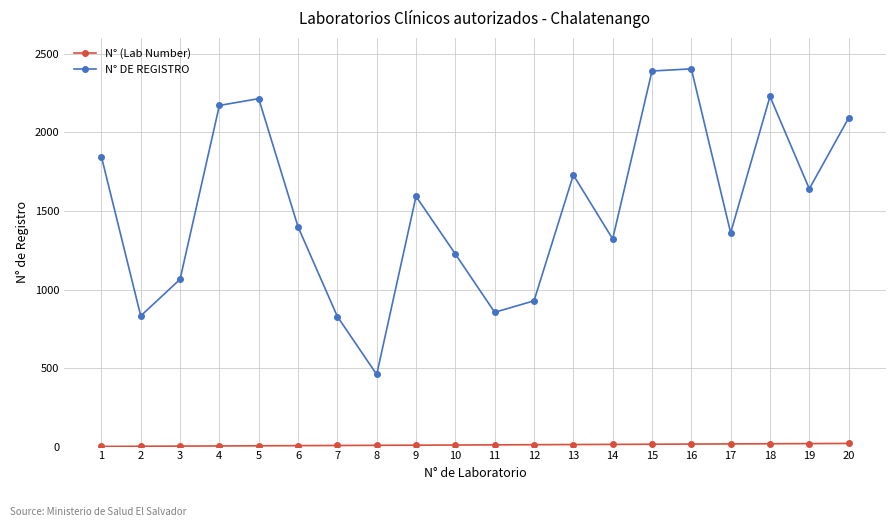

Between 3 and 19, which series saw the biggest shift?

N° DE REGISTRO